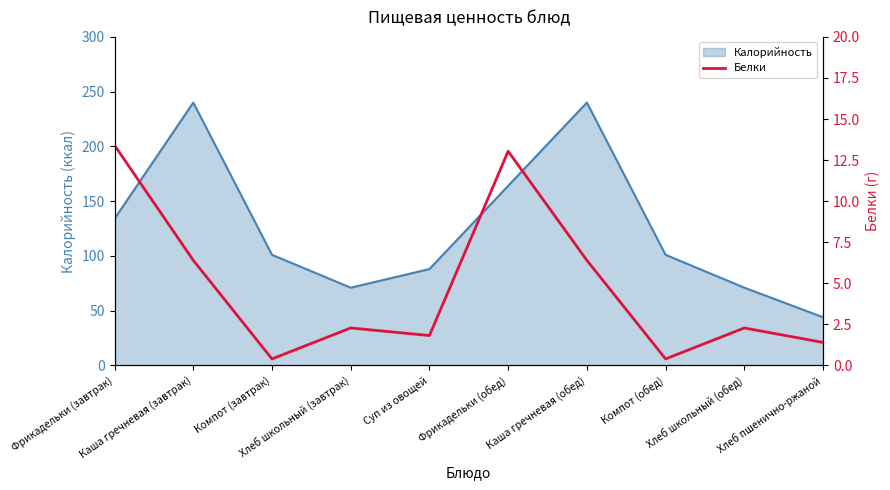

What is the highest value of the Калорийность series?

240